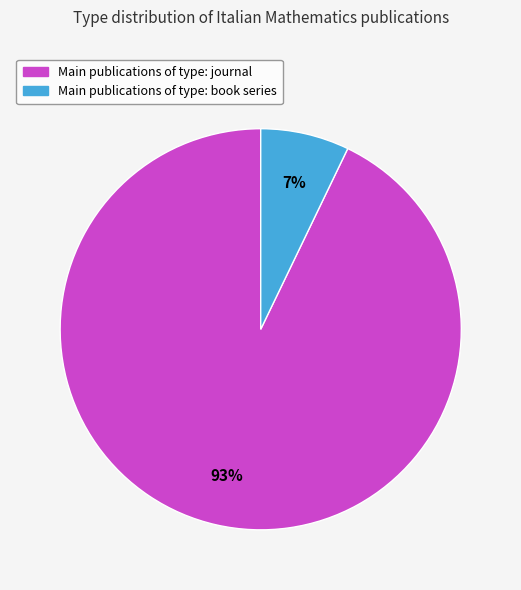

To the nearest percent, what is the difference between the largest and smallest slice percentages?

86%